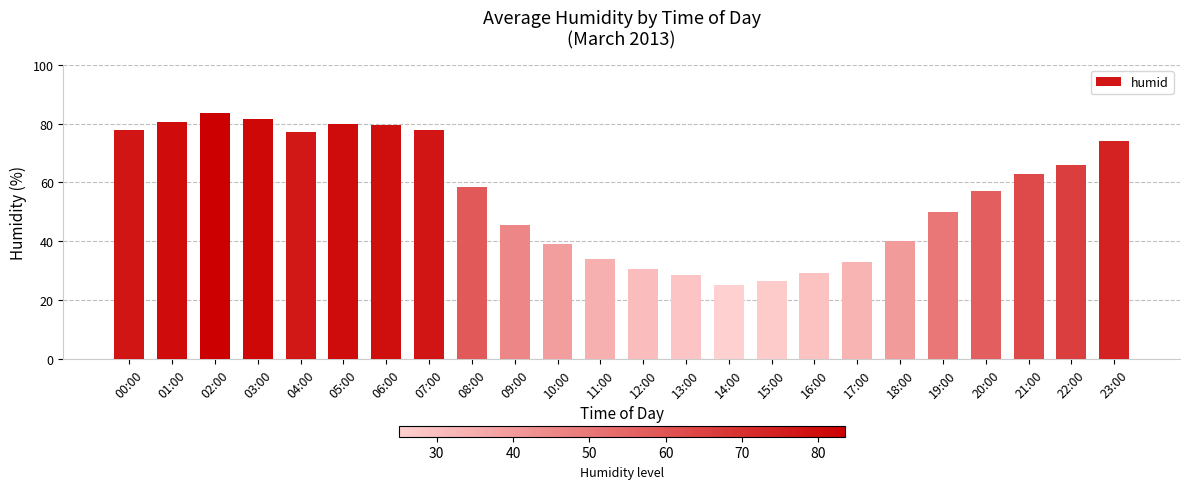

What is the ratio of the value at 19:00 to the value at 05:00?

0.6